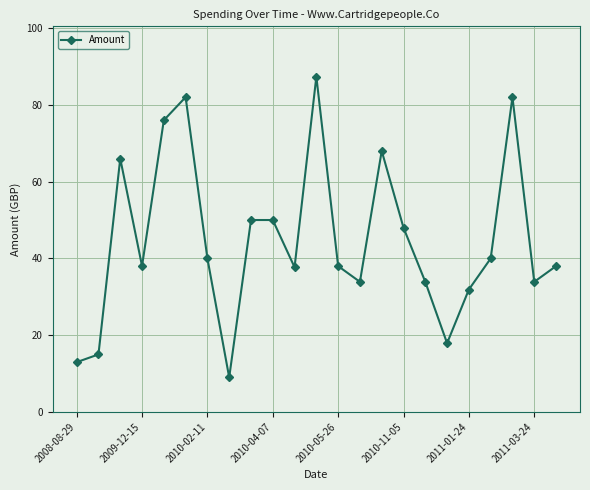

Is this an area chart (filled region under the line)?

No